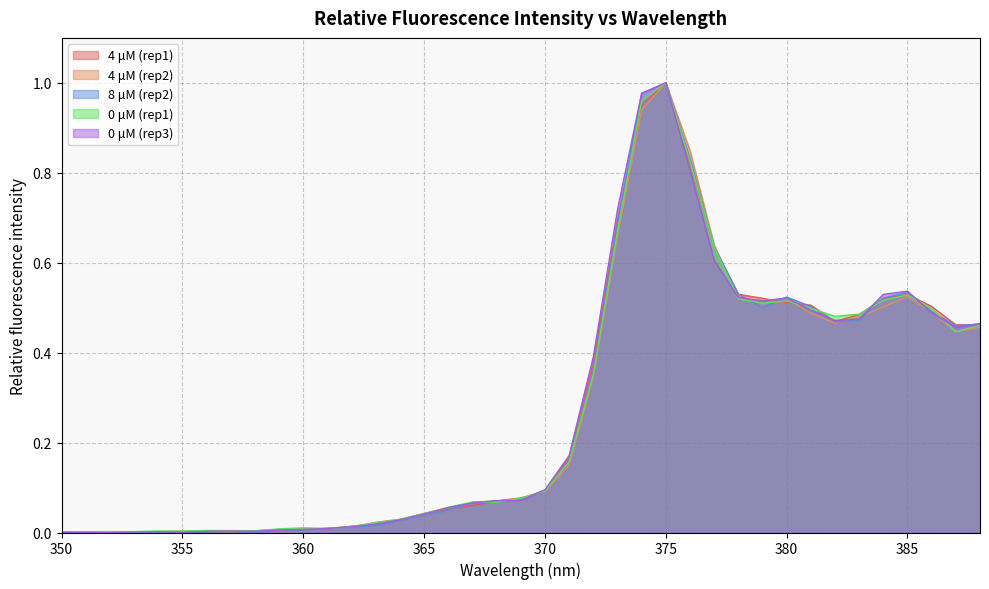

List the series in order of their peak value, highest first.

4 μM (rep1), 4 μM (rep2), 8 μM (rep2), 0 μM (rep1), 0 μM (rep3)